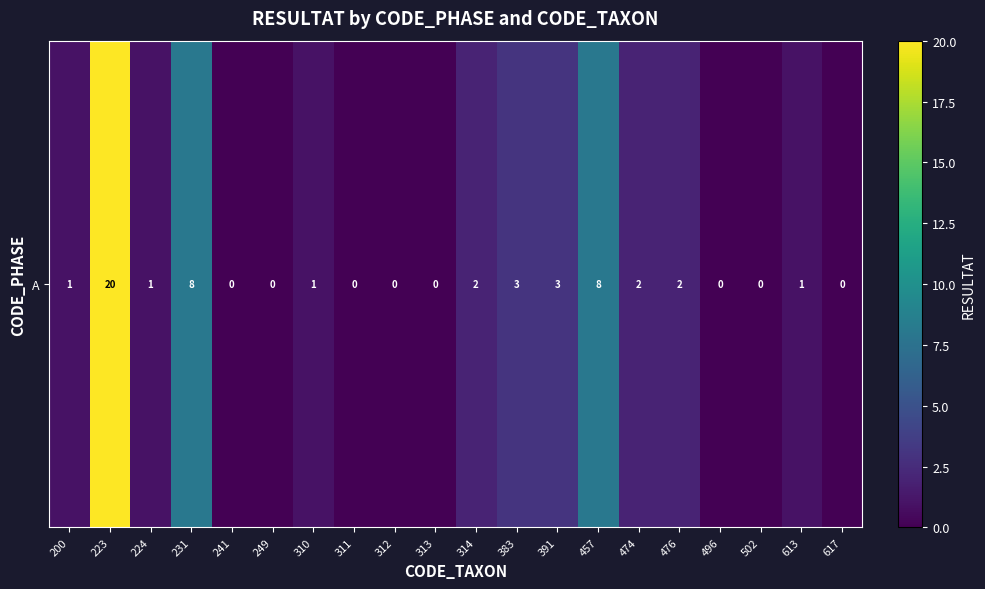

How many values are above zero?

12